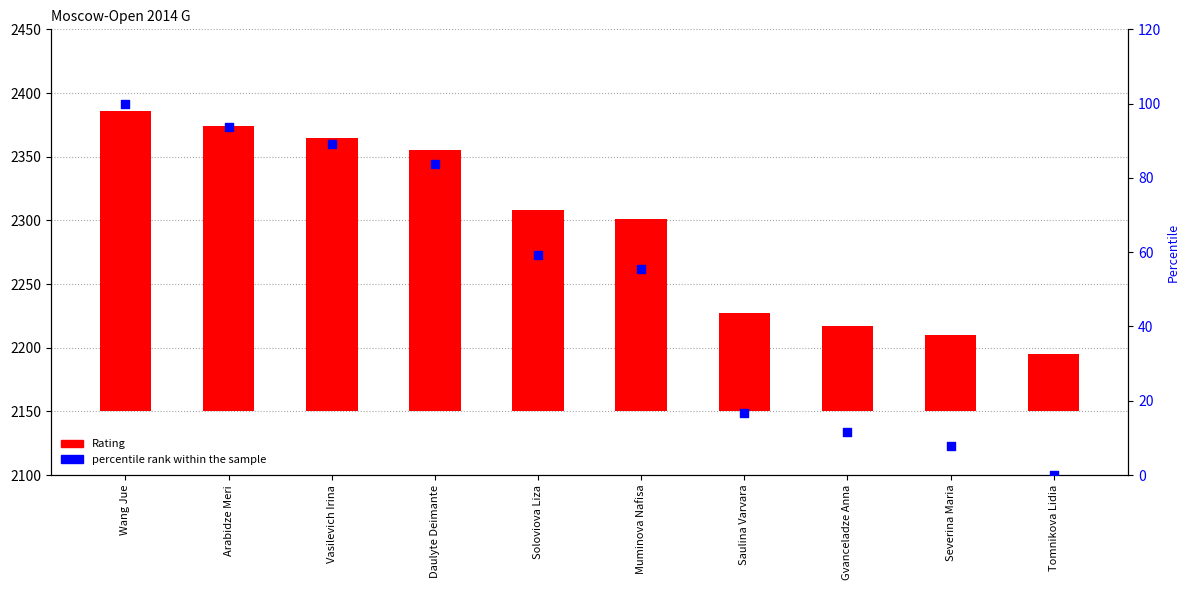

Which series has the largest total across all categories?

Rating